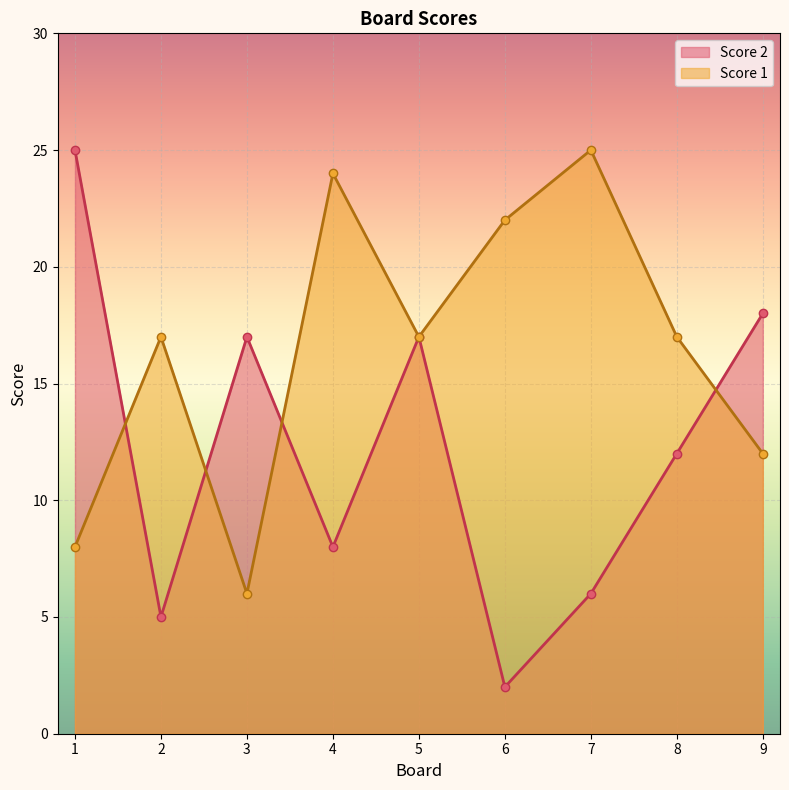

List the series in order of their overall mean, lowest first.

Score 2, Score 1